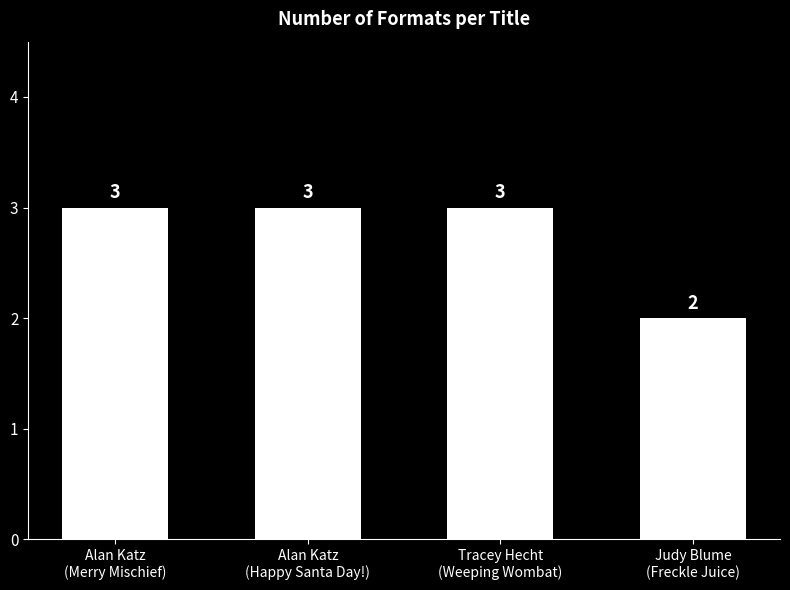

Reading left to right, what are all the values shown in this chart?

3	3	3	2